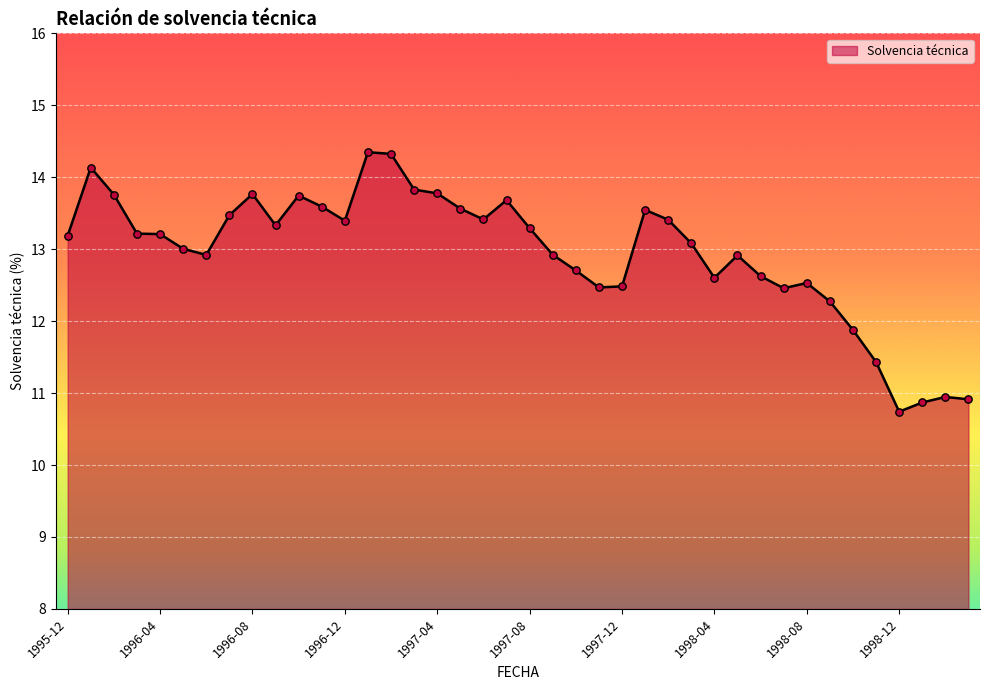

What is the smallest value displayed?

10.7